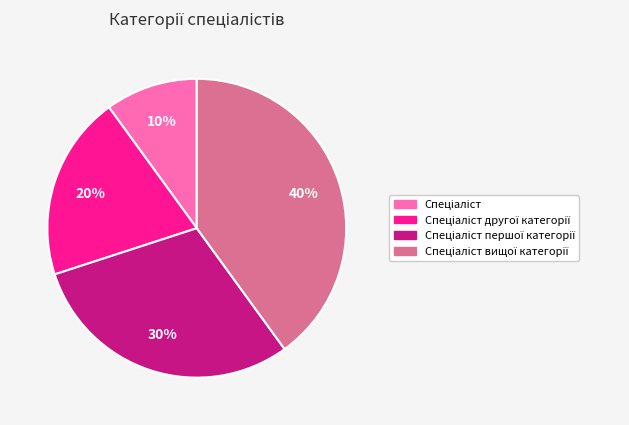

To the nearest percent, what is the average slice percentage?

25%